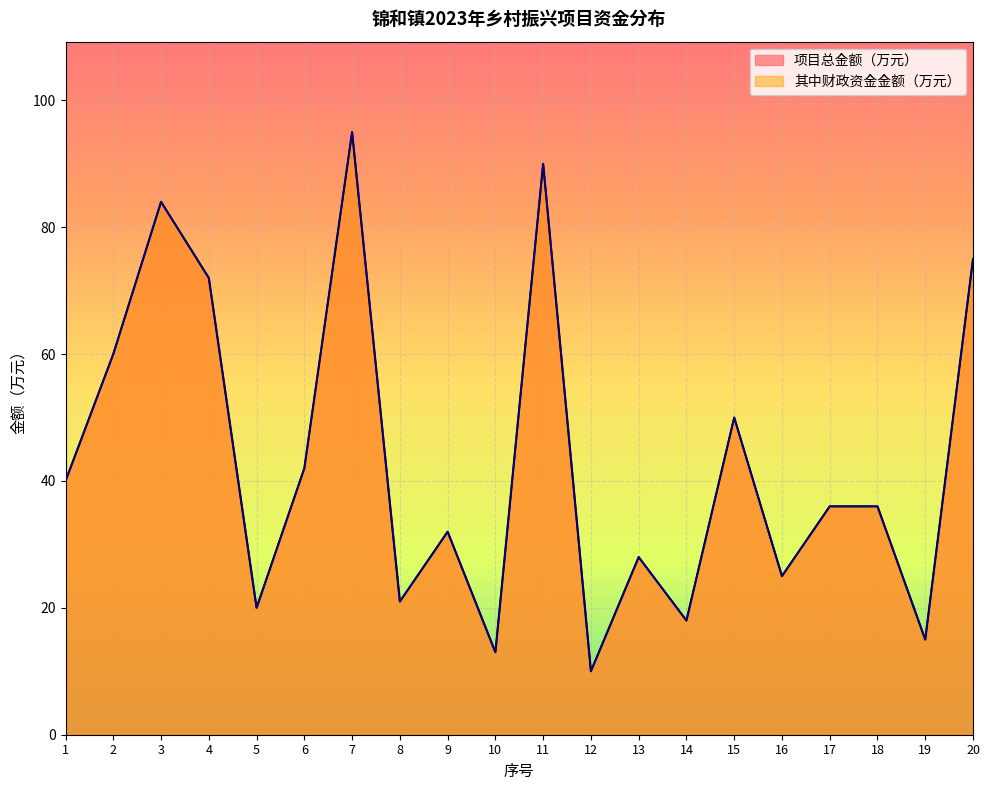

What is the value of the 其中财政资金金额（万元） point at the 15th from the left?

50